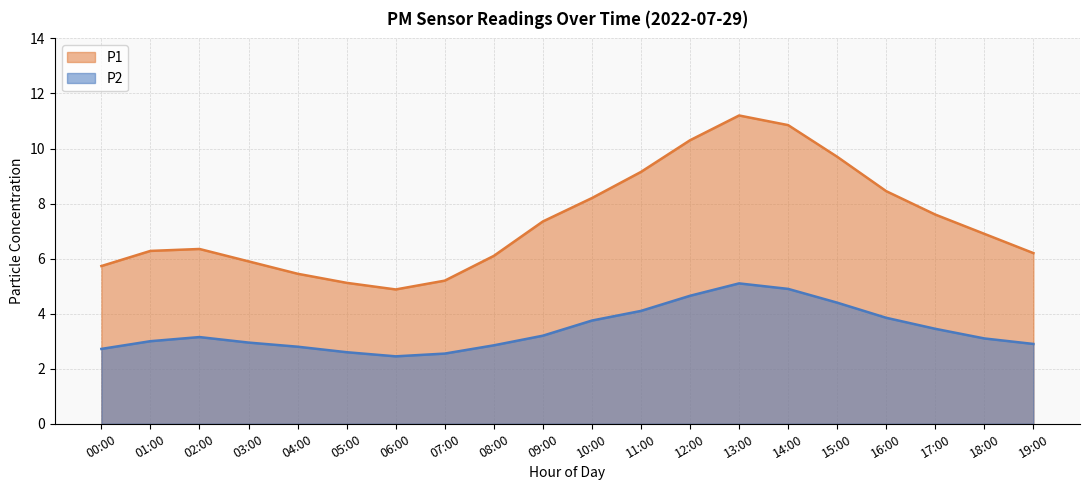

What is the average value of the P2 series?

3.4